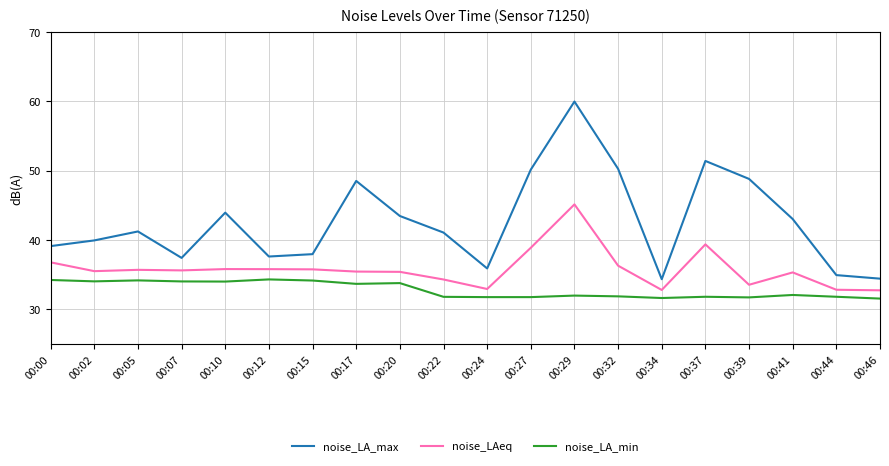

The noise_LA_max series shows 48.5 at 00:17. True or false?

True